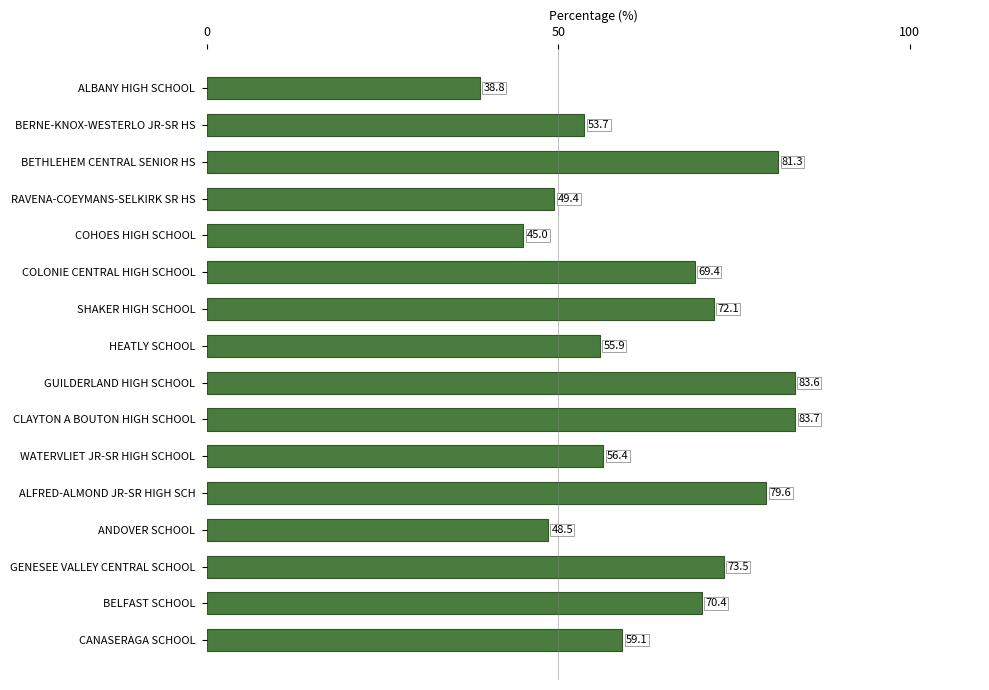

What value does the data have at BETHLEHEM CENTRAL SENIOR HS?

81.3